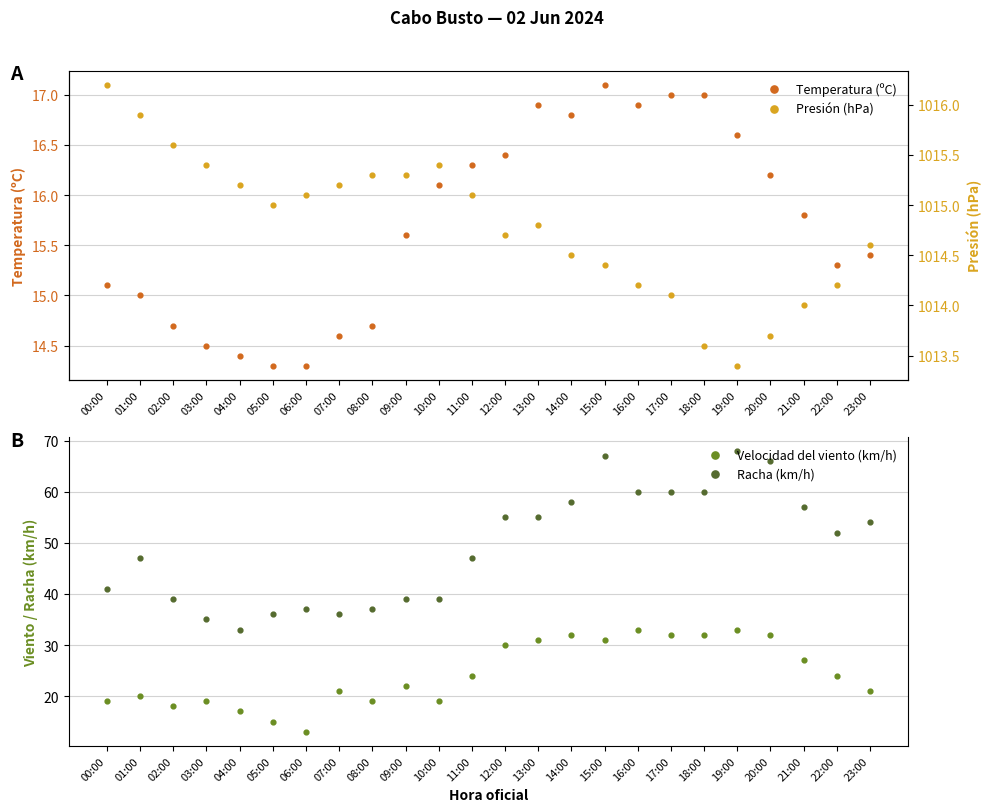

At which category is the sum across all series the highest?

19:00